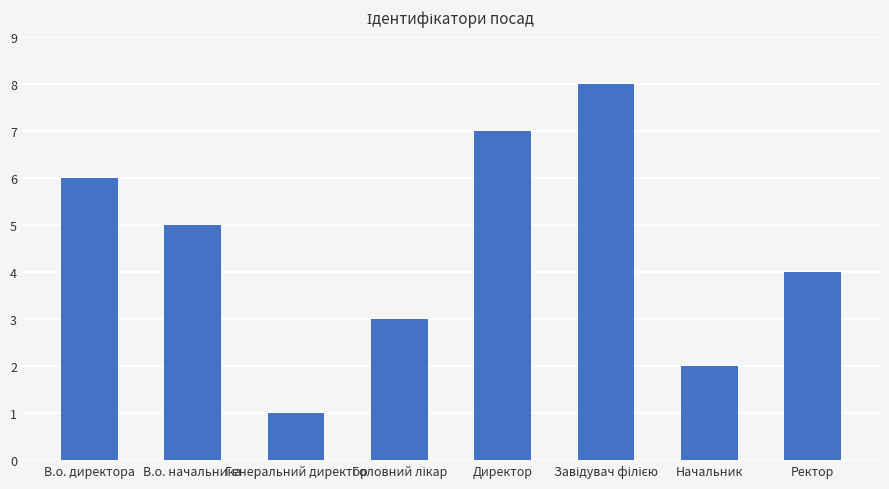

How many bars are there in total?

8